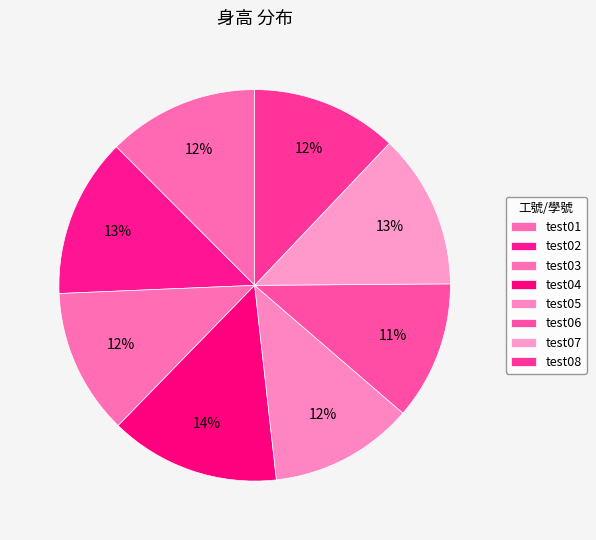

Count the number of slices in the pie.

8